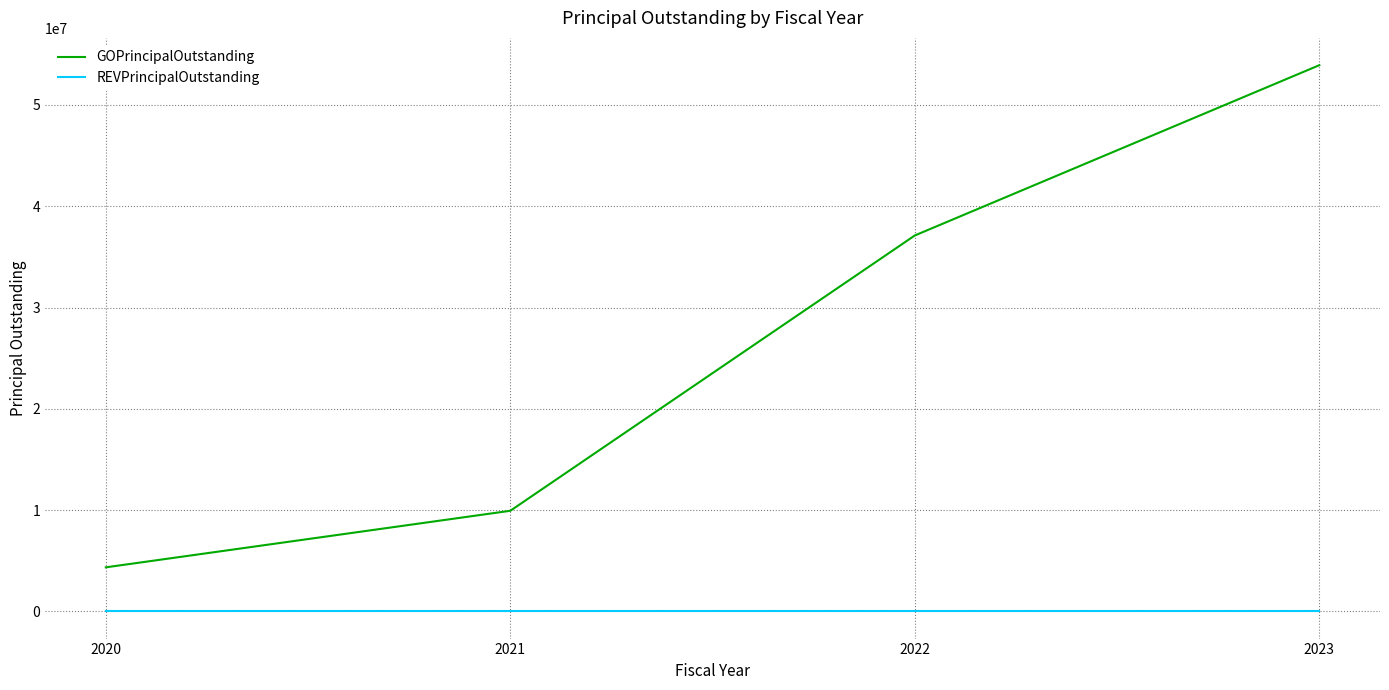

At which category is the sum across all series the highest?

2023